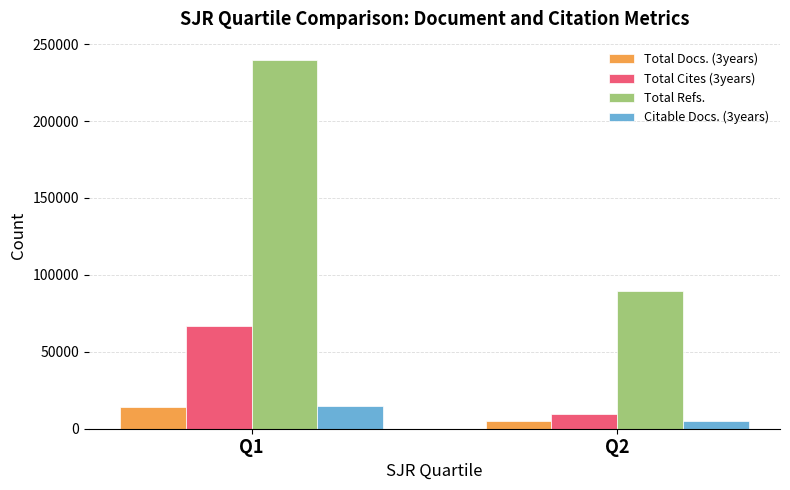

What are all the series names shown in the legend?

Total Docs. (3years), Total Cites (3years), Total Refs., Citable Docs. (3years)